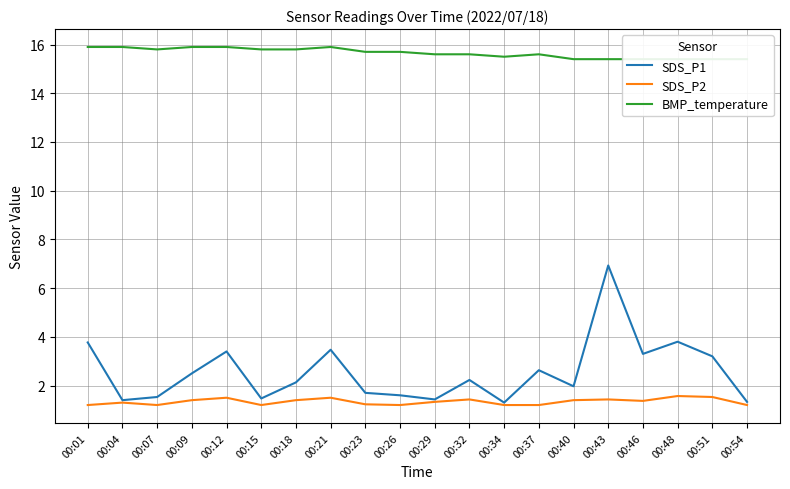

What is the total value across all series at 00:46?

20.1